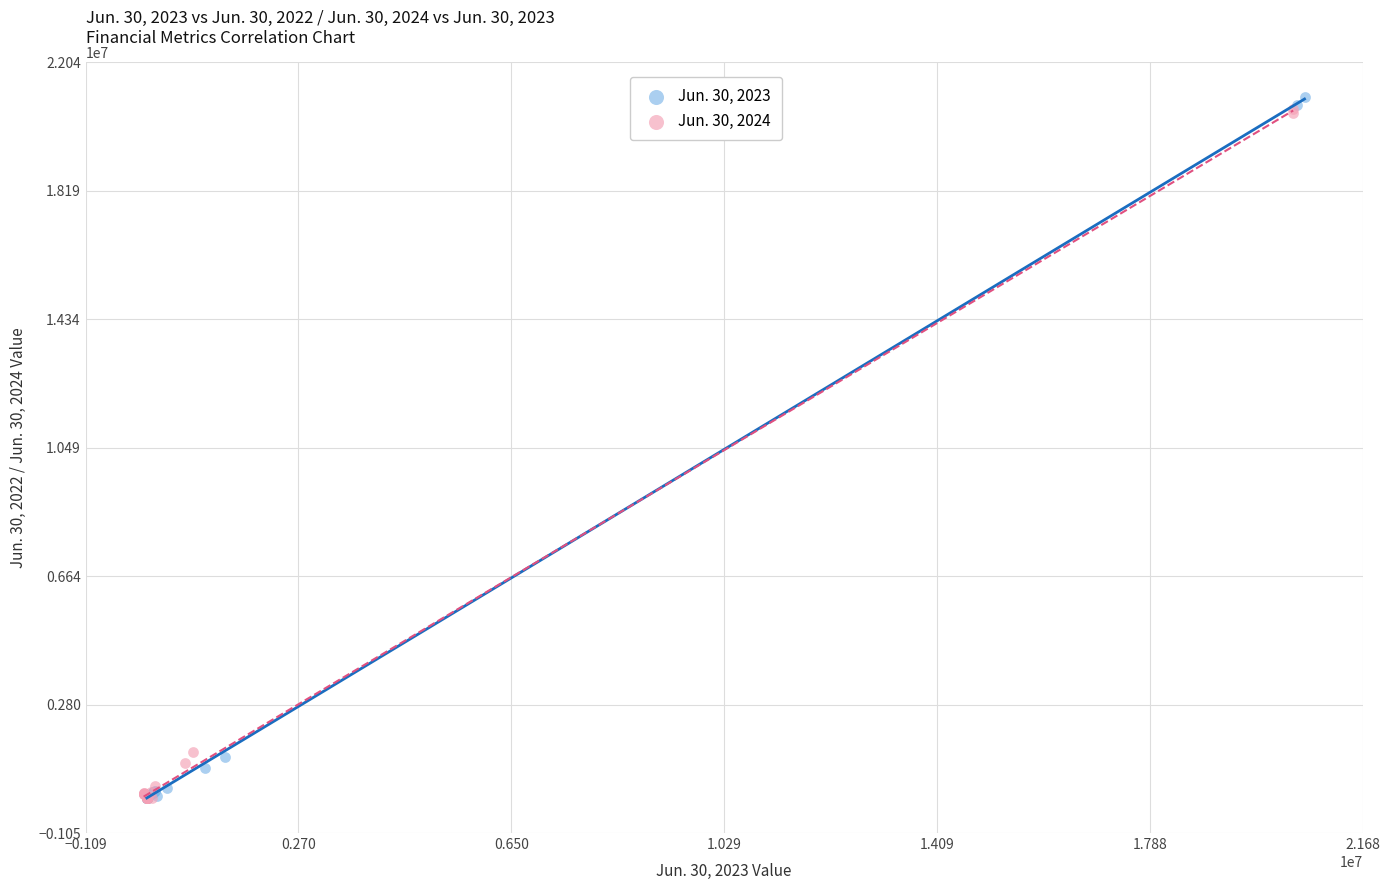

Which series has the largest Y range (max minus min)?

Jun. 30, 2023